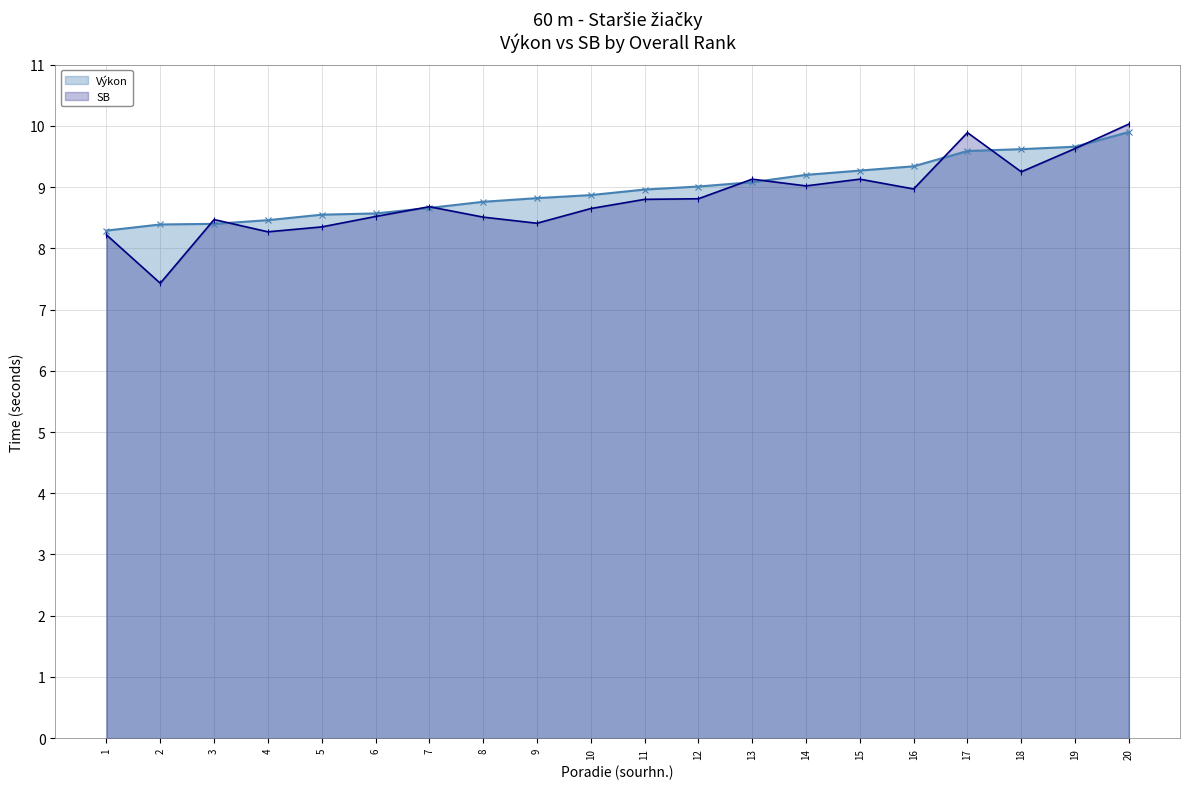

At how many categories does at least one series exceed 9?

9